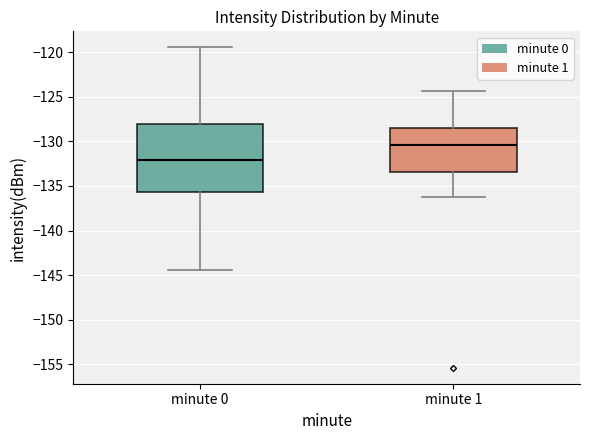

Comparing the boxes themselves (not the whiskers), which one is the tallest?

minute 0